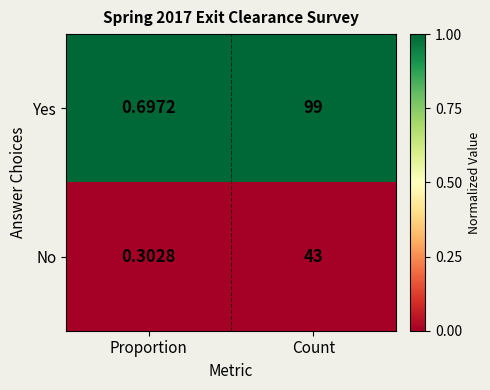

Which series has the widest spread of values?

Yes